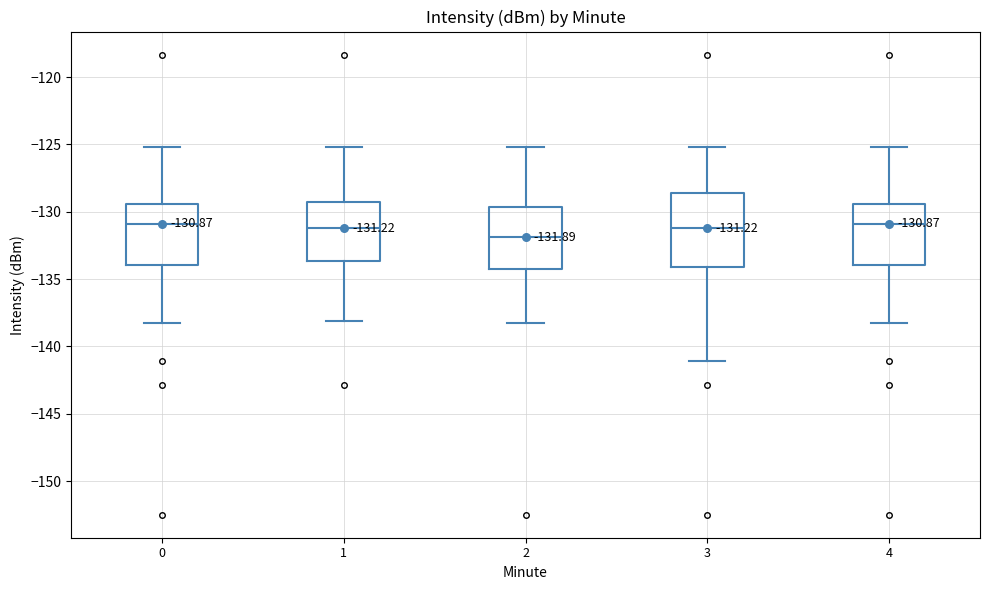

Which box has the lowest median line?

2